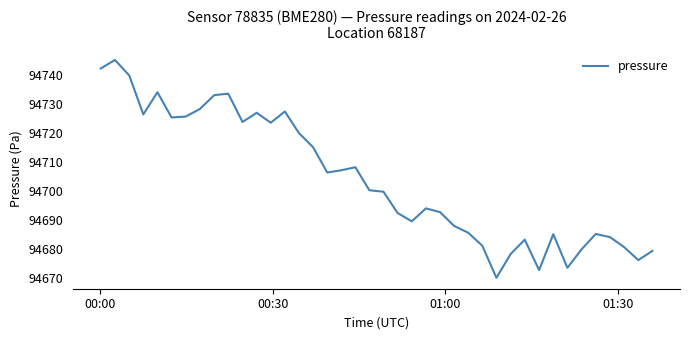

What is the greatest value displayed?

94745.1